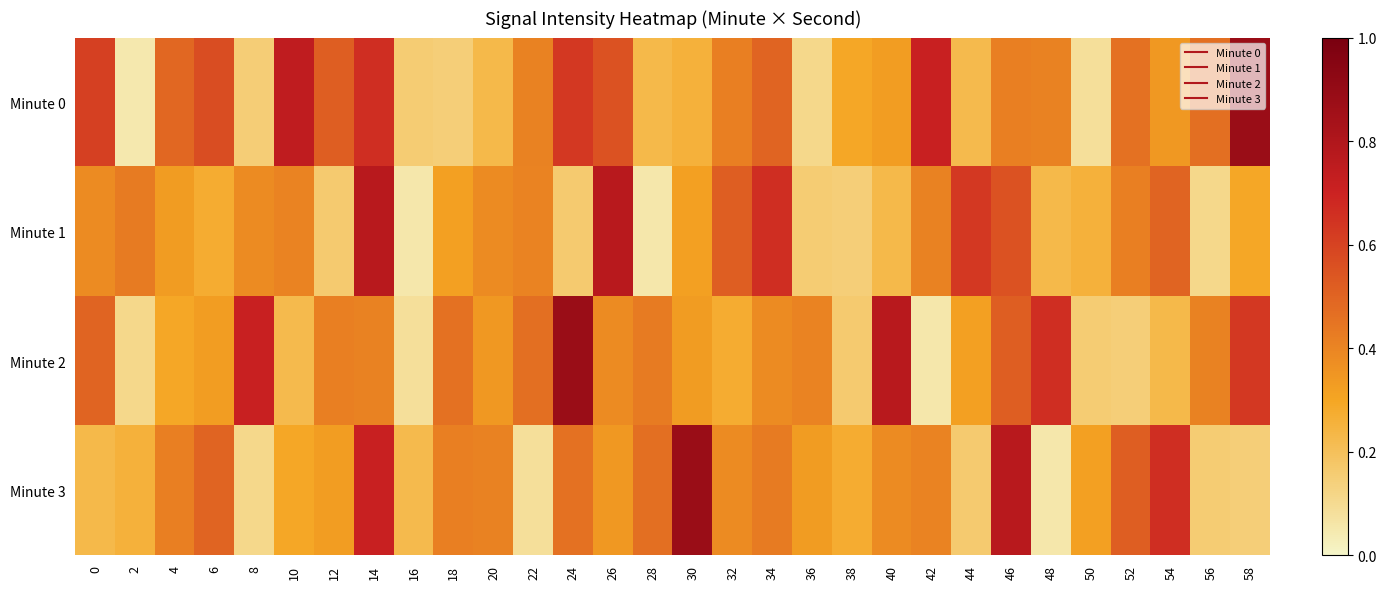

Which has a higher value, 38 or 18?

38